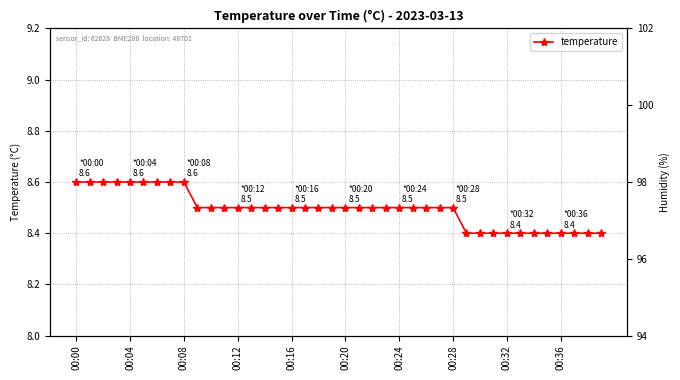

The chart shows a value of 4.1 at 00:32. True or false?

False